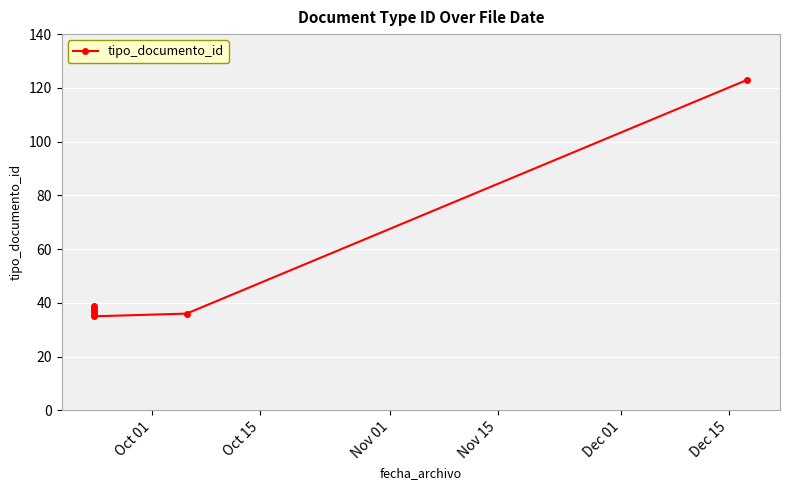

What is the greatest value displayed?

123